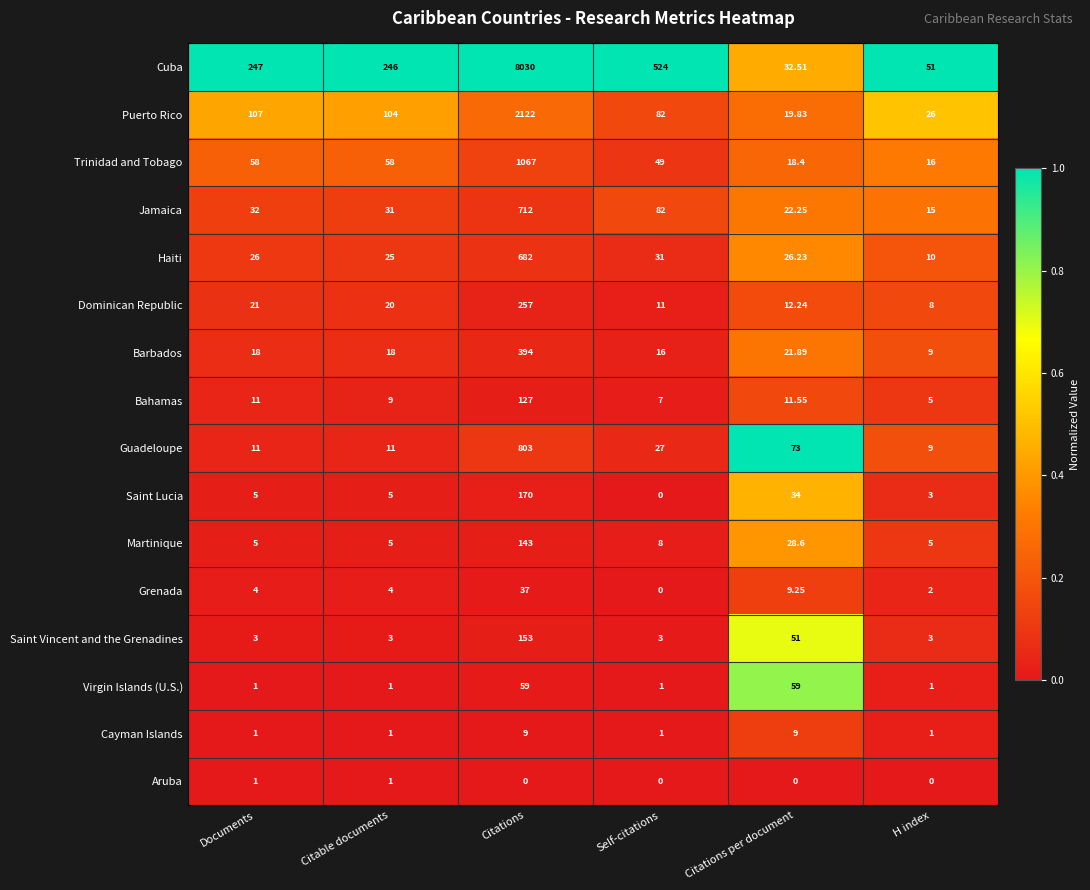

Where is Jamaica nearest to the value 363?

Self-citations